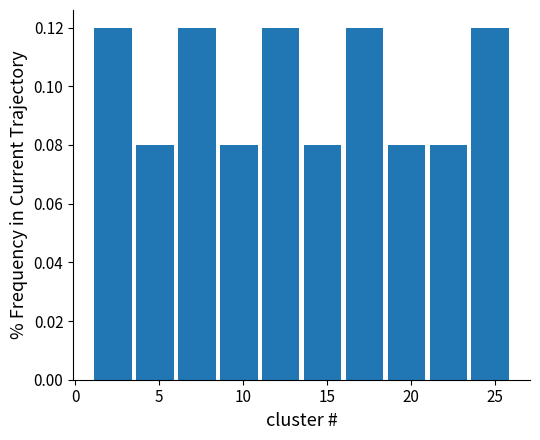

What is the height of the bar covering 3.5 to 6.0 on the x-axis? The values are not printed on the chart, so give them approximately, as read against the axis.

0.08